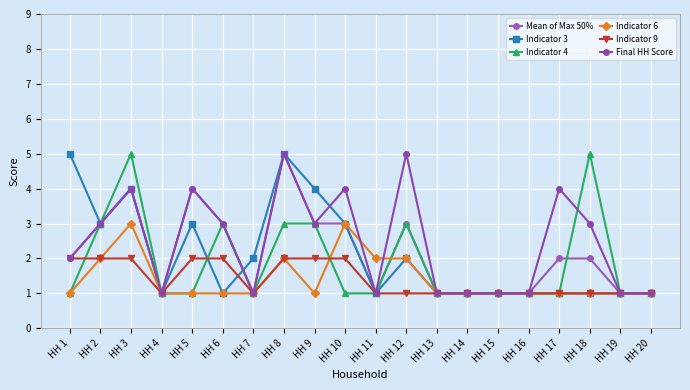

How many values in the Final HH Score series are below 3?

10